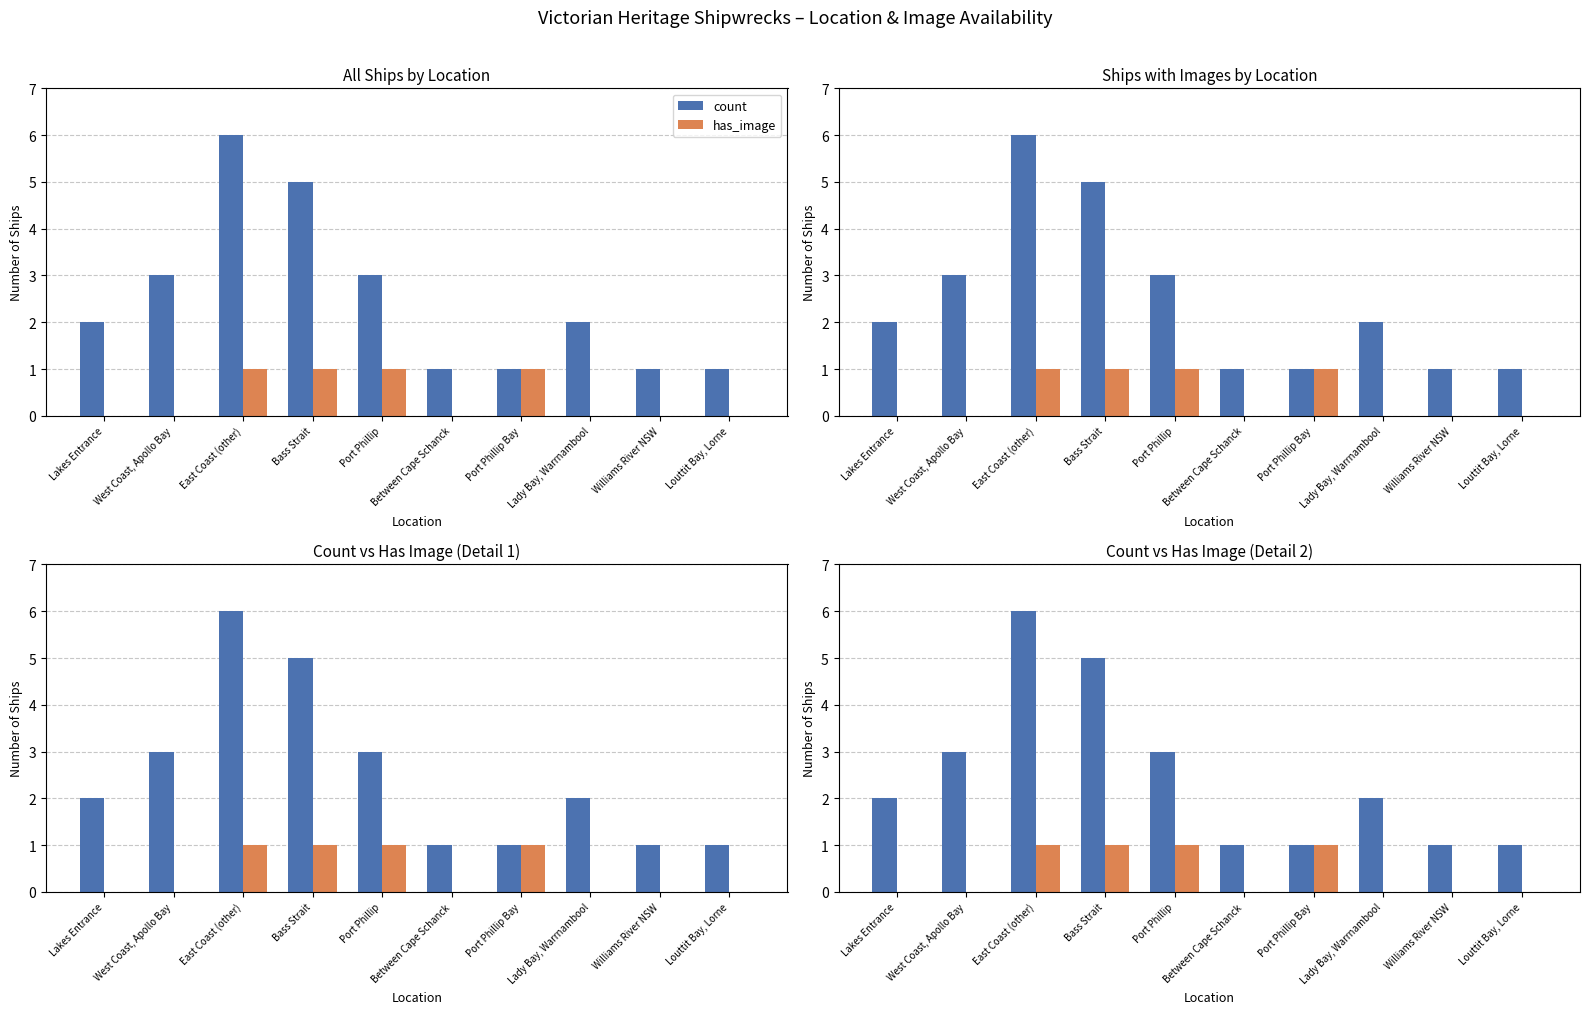

What is the value of the count bar at the 1st from the left?

2